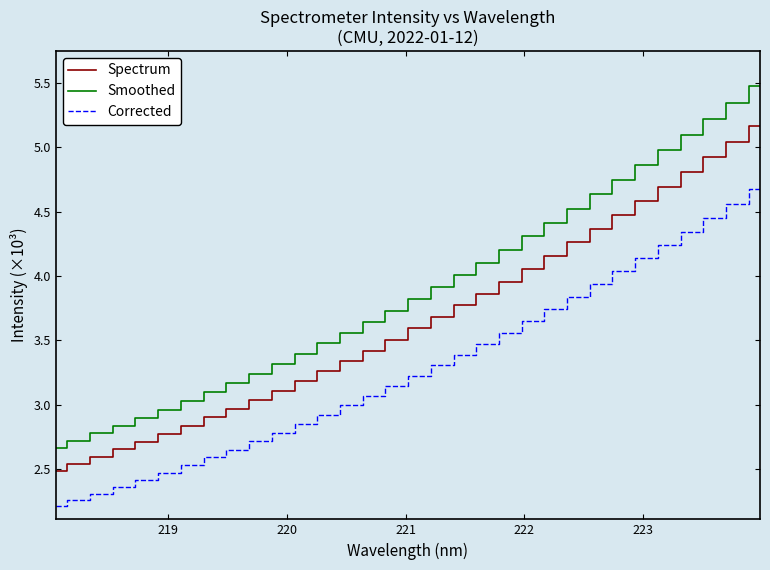

What is the smallest value displayed?

2.2